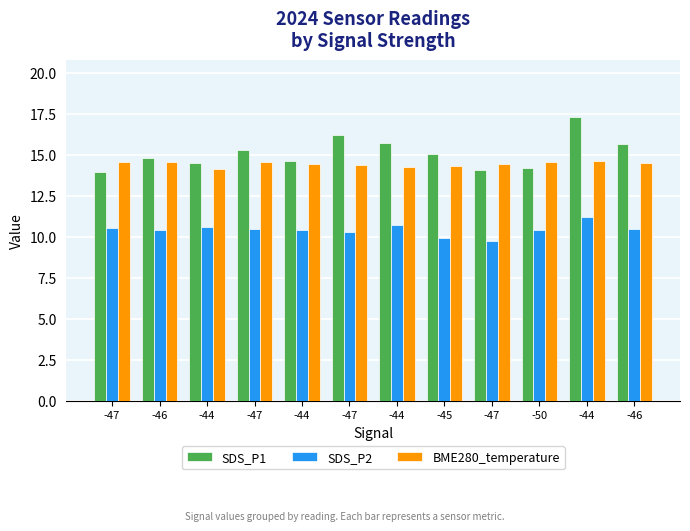

The SDS_P1 series shows 15.7 at -46. True or false?

True